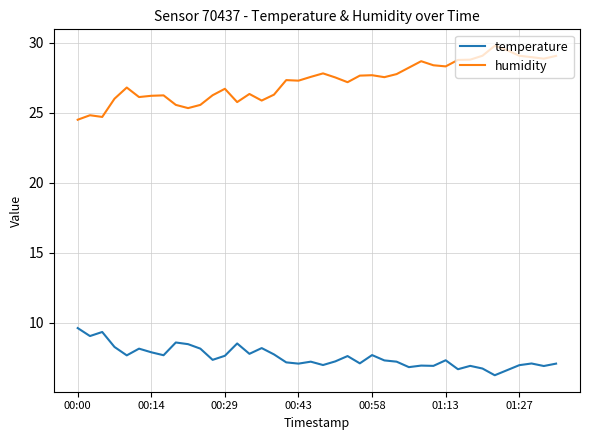

Rank the series by their maximum value, from highest to lowest.

humidity, temperature